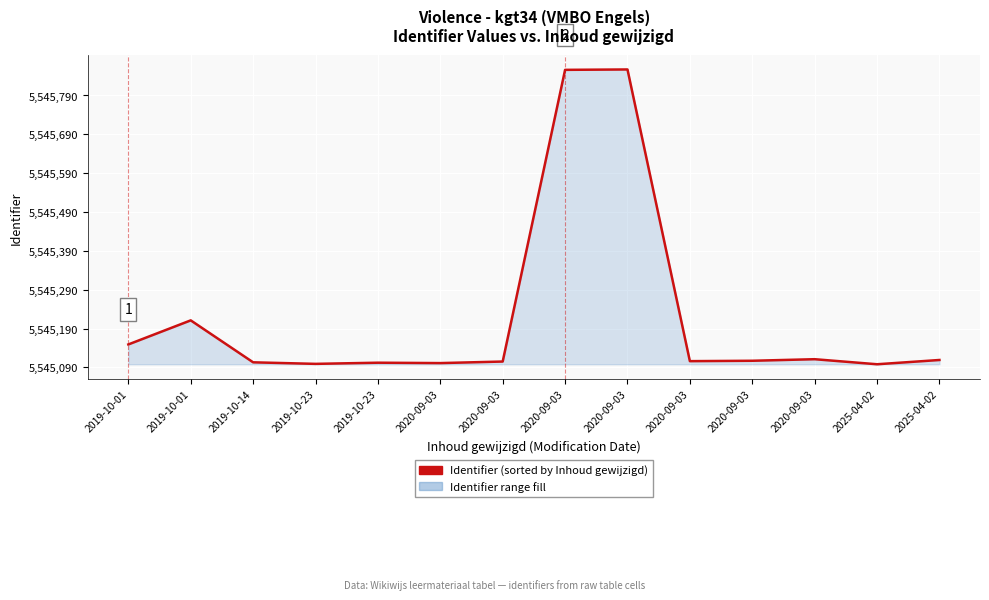

List the labels in order of value, largest first.

2020-09-03, 2020-09-03, 2019-10-01, 2019-10-01, 2020-09-03, 2025-04-02, 2020-09-03, 2020-09-03, 2020-09-03, 2019-10-14, 2019-10-23, 2020-09-03, 2019-10-23, 2025-04-02